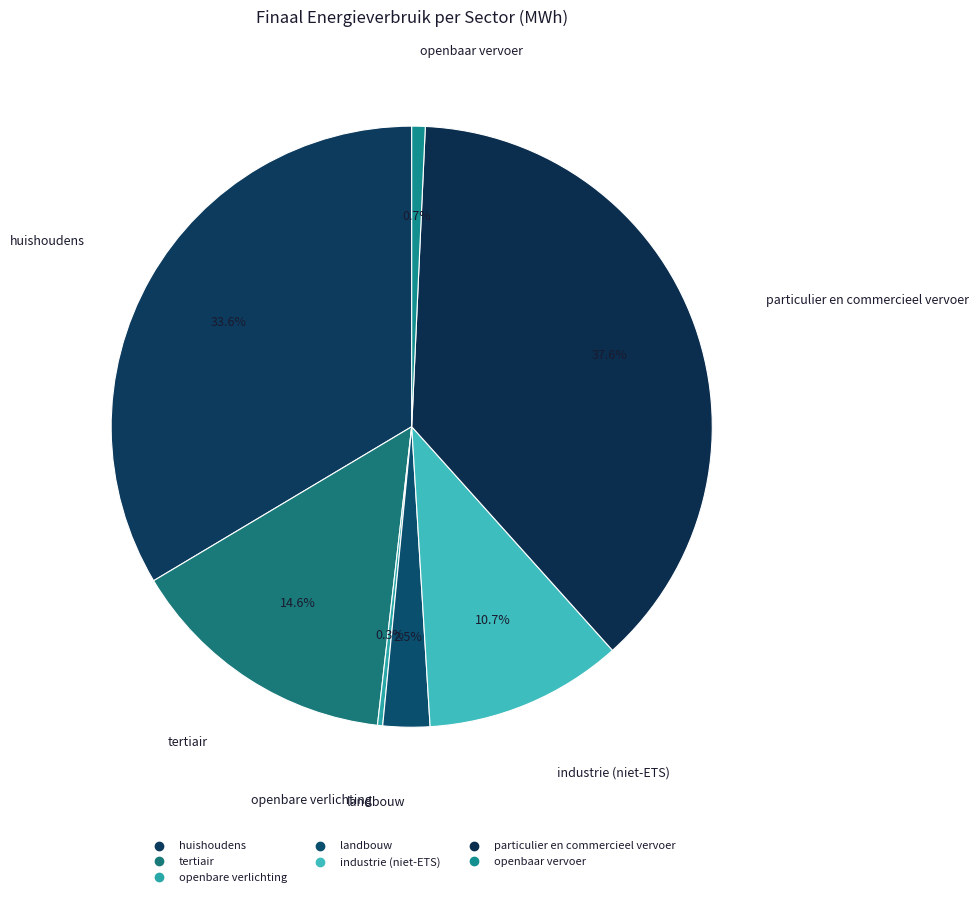

Rank the categories by value from highest to lowest.

particulier en commercieel vervoer, huishoudens, tertiair, industrie (niet-ETS), landbouw, openbaar vervoer, openbare verlichting